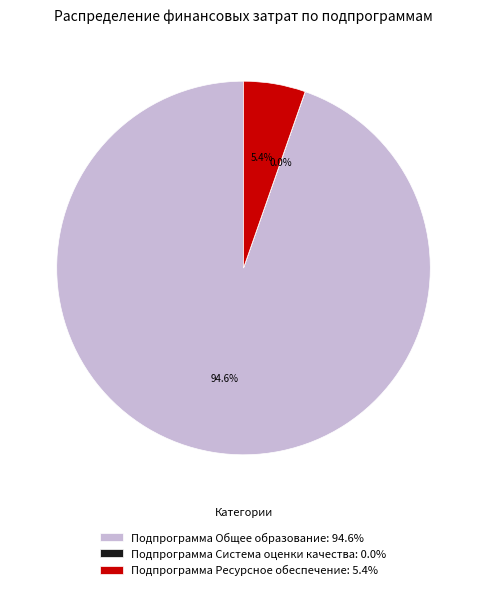

Between Подпрограмма Ресурсное обеспечение: 5.4% and Подпрограмма Общее образование: 94.6%, which is larger?

Подпрограмма Общее образование: 94.6%